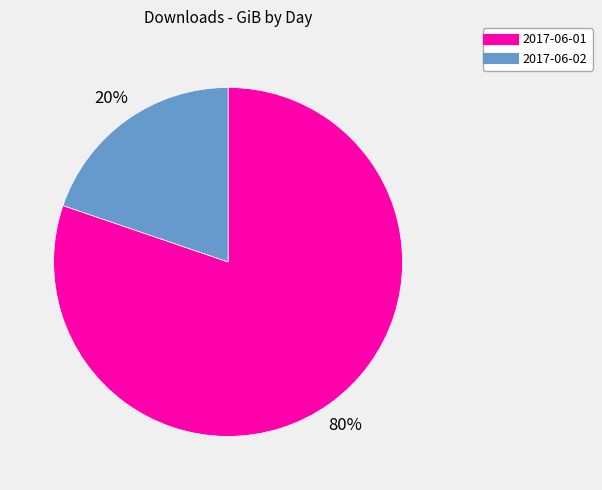

How many segments does this pie chart have?

2